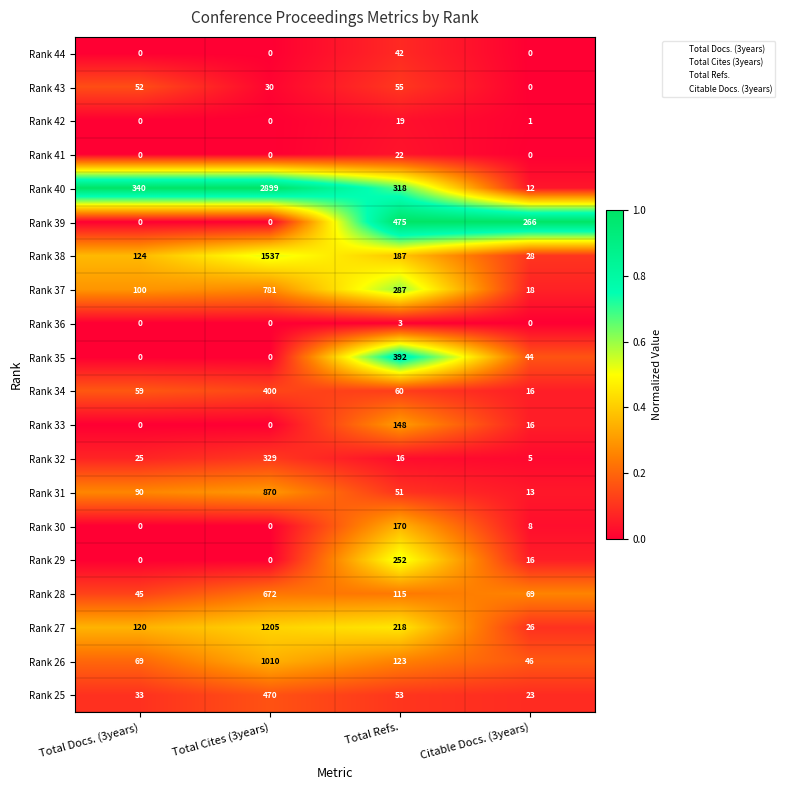

What is the difference between the second highest and second lowest values in the Rank 28 series?

46